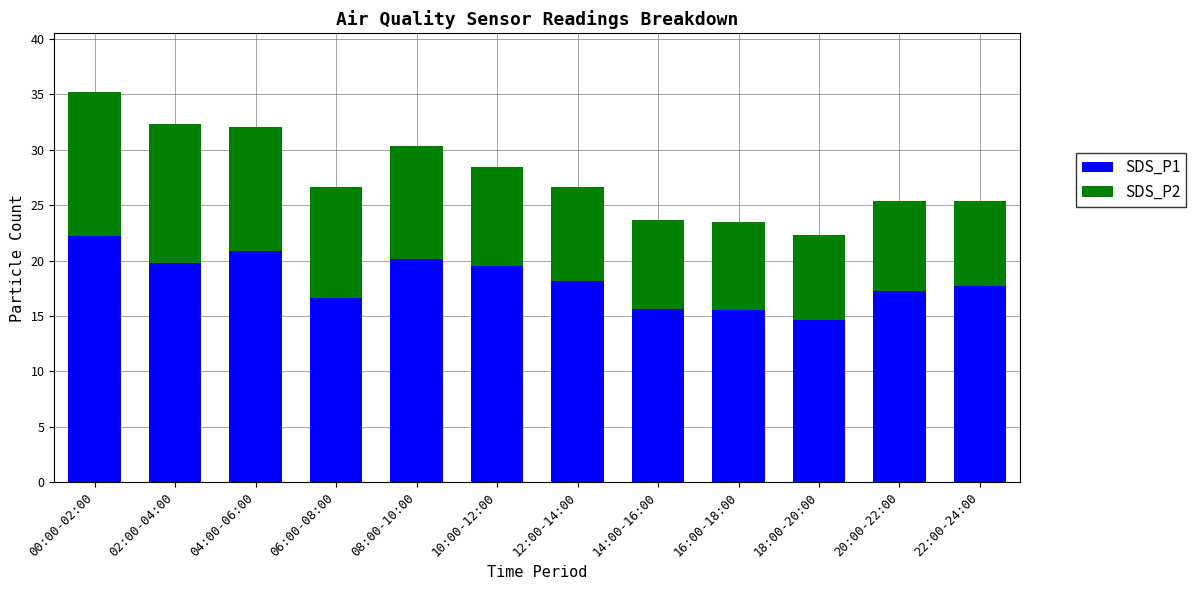

Are the bars horizontal?

No